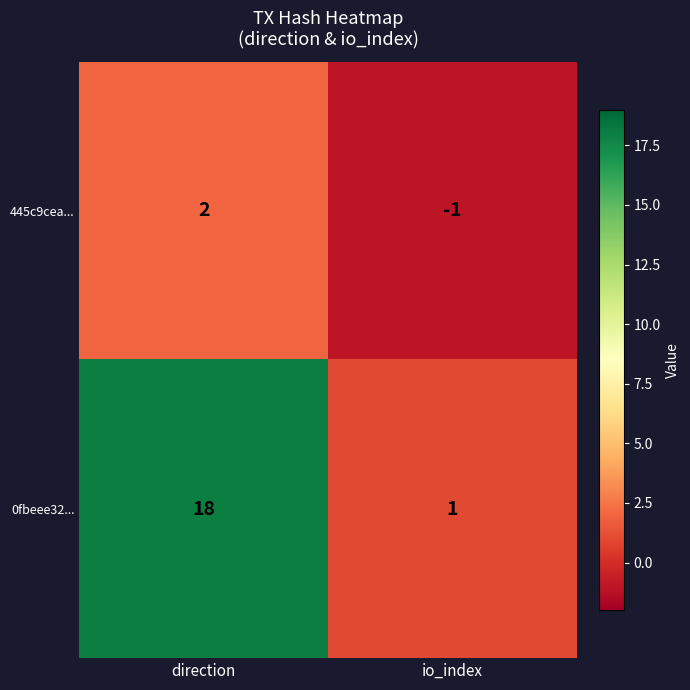

What is the difference between the maximum and minimum values in the 445c9cea... series?

3